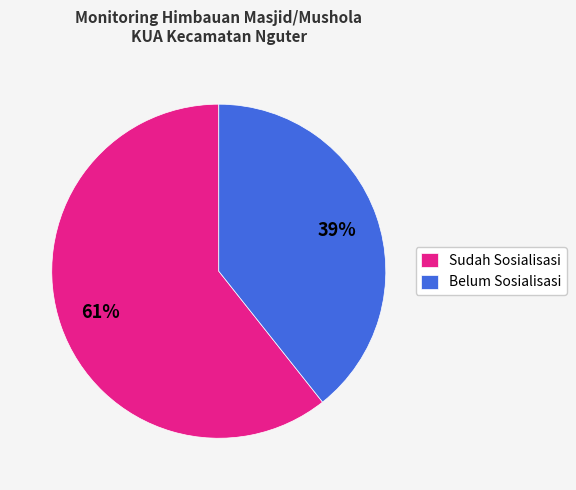

Is the sum of Belum Sosialisasi and Sudah Sosialisasi greater than half?

Yes